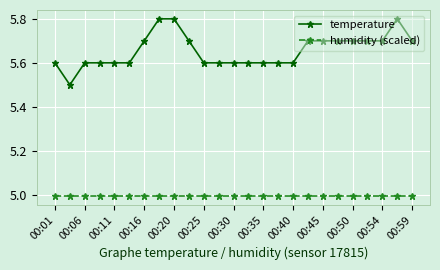

What is the minimum value for temperature?

5.5